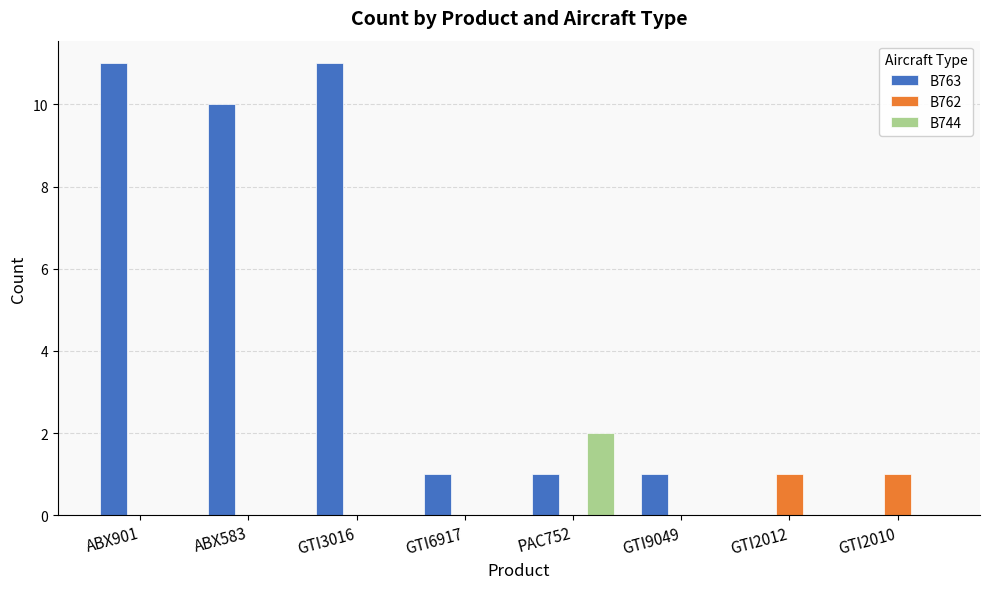

What is the maximum value shown in the chart?

11